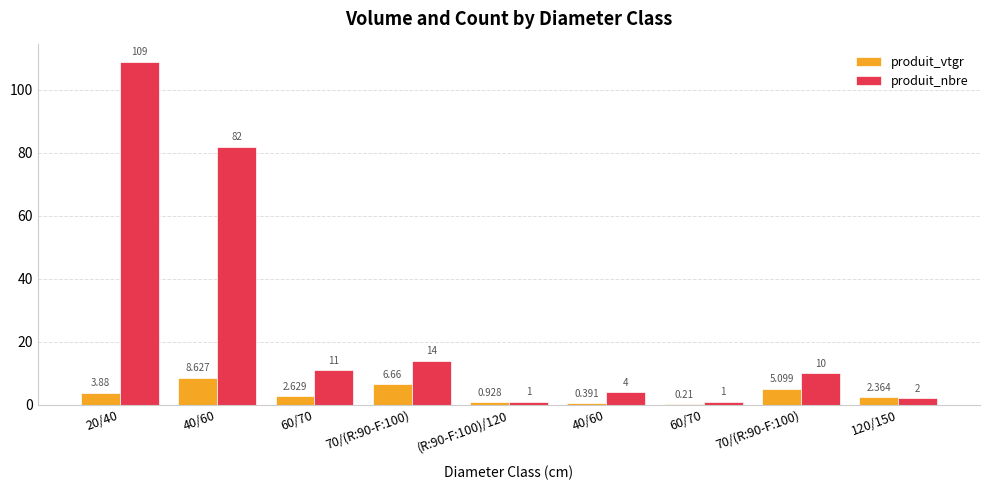

How many categories are shown in the chart?

9